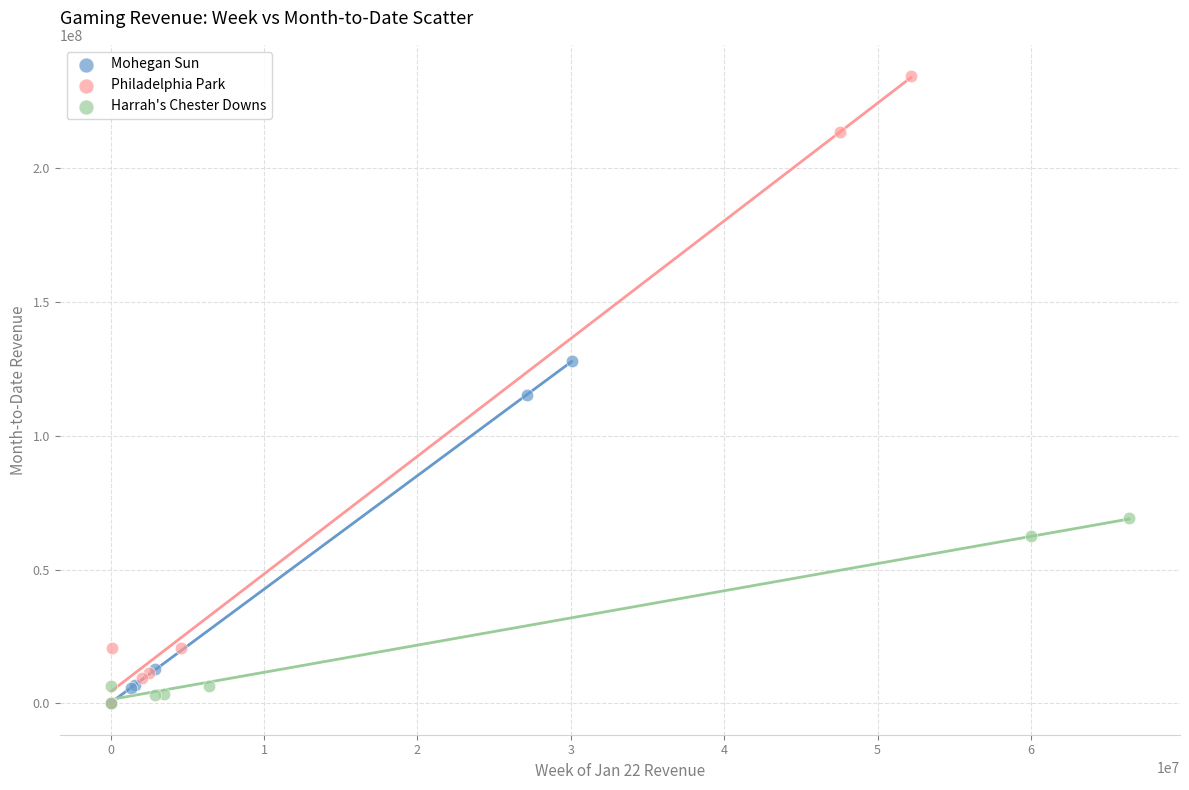

Which series contains the highest Y value?

Philadelphia Park